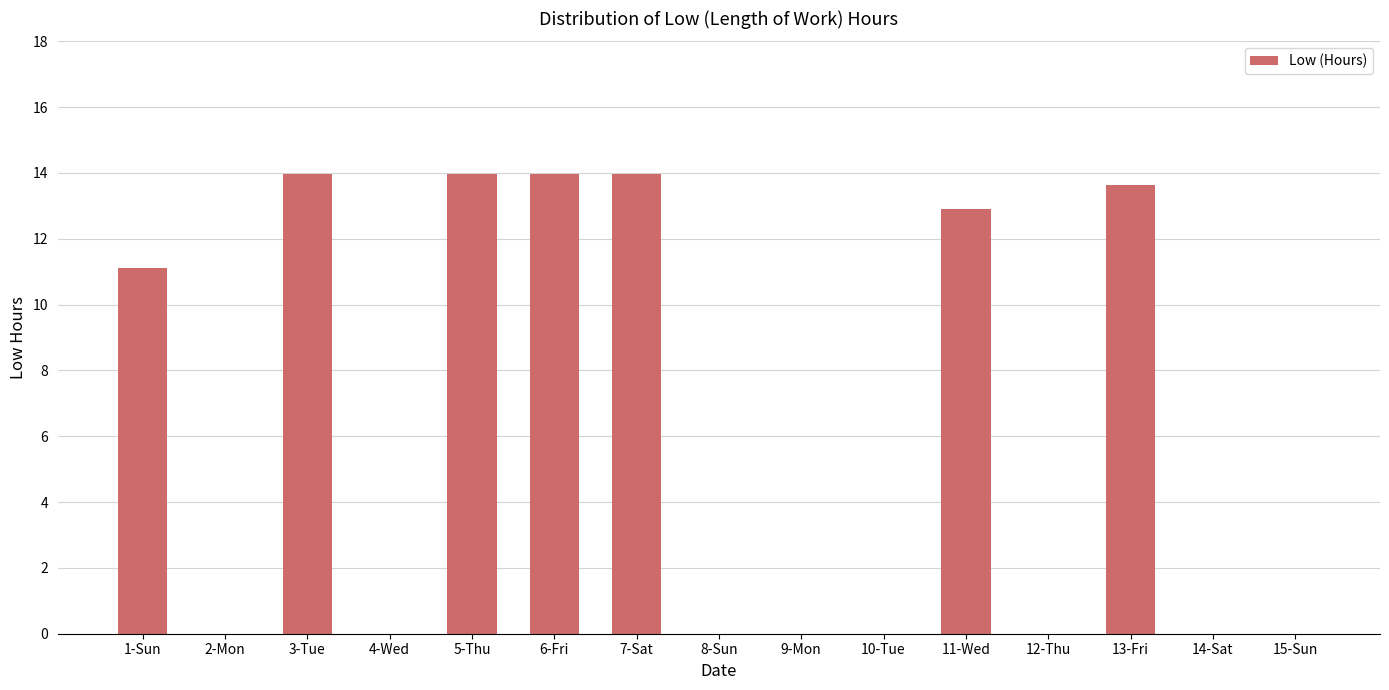

What is the sum of the values at 9-Mon and 13-Fri?

13.7